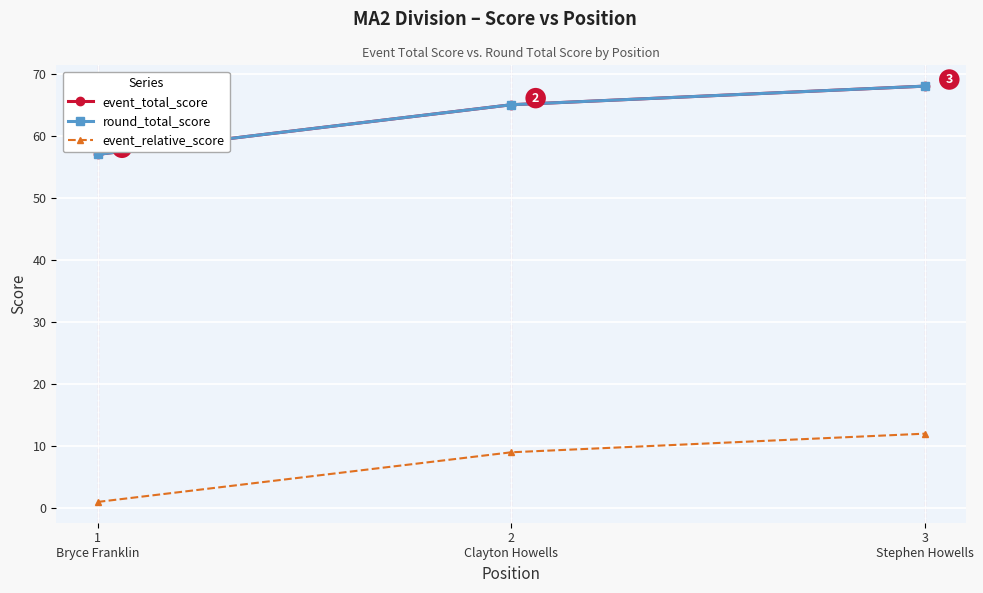

Is this an area chart (filled region under the line)?

No